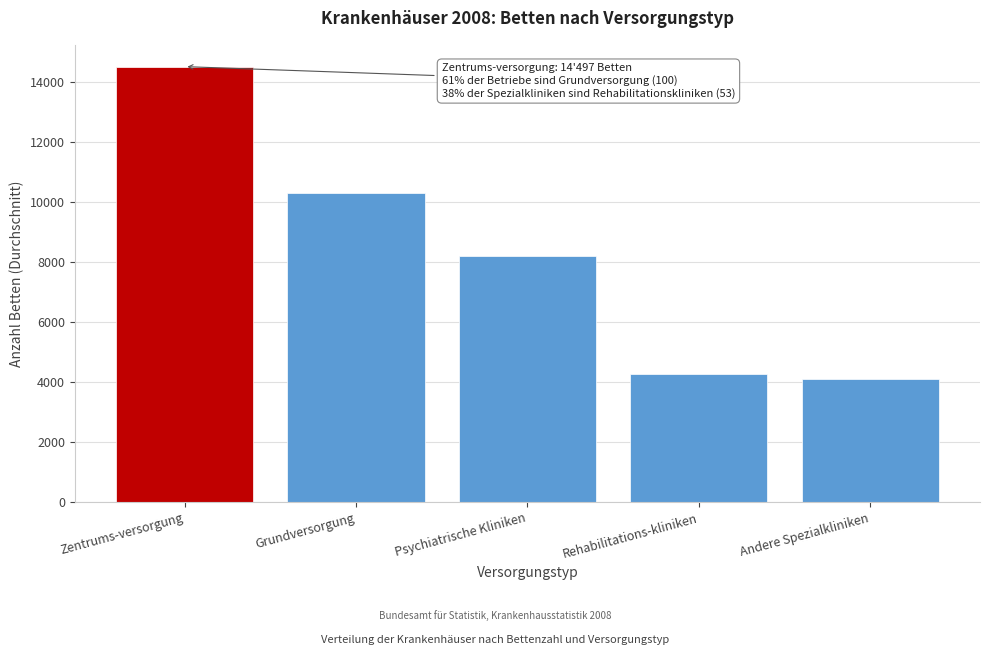

Reading right to left, what are all the values shown in this chart?

Andere Spezialkliniken=4112.1	Rehabilitations-kliniken=4254.7	Psychiatrische Kliniken=8191.5	Grundversorgung=10296.8	Zentrums-versorgung=14497.0